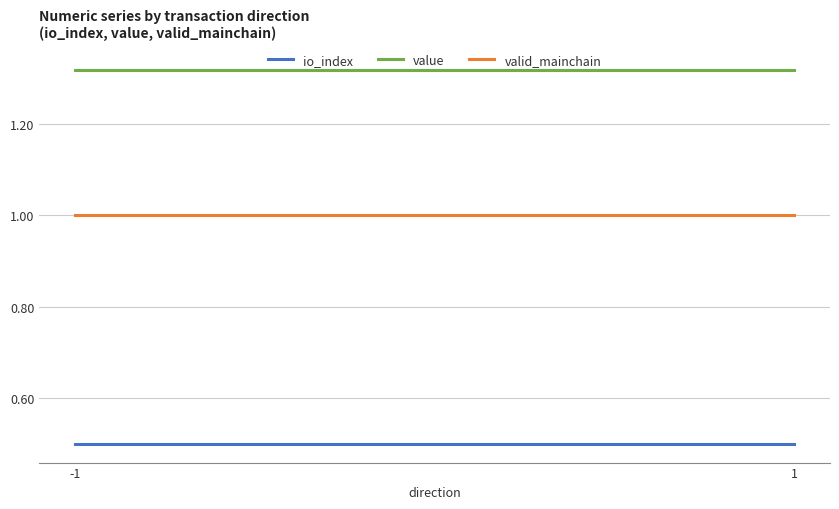

Is the value of valid_mainchain at -1 greater than the value of io_index at 1?

Yes